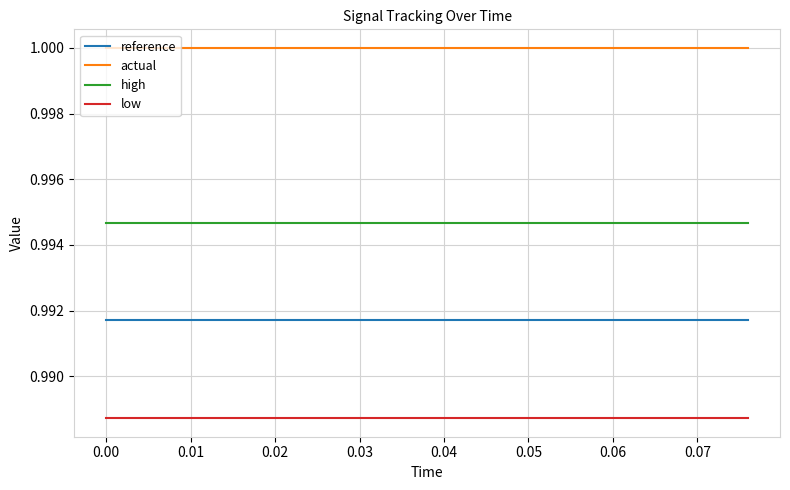

Rank the series by their maximum value, from lowest to highest.

low, reference, high, actual